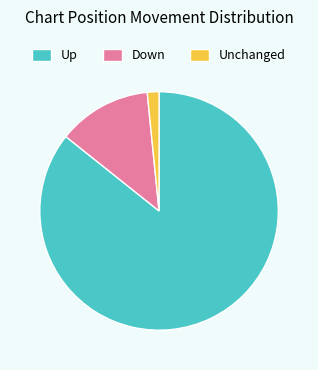

Is there any slice that represents more than half of the pie?

Yes